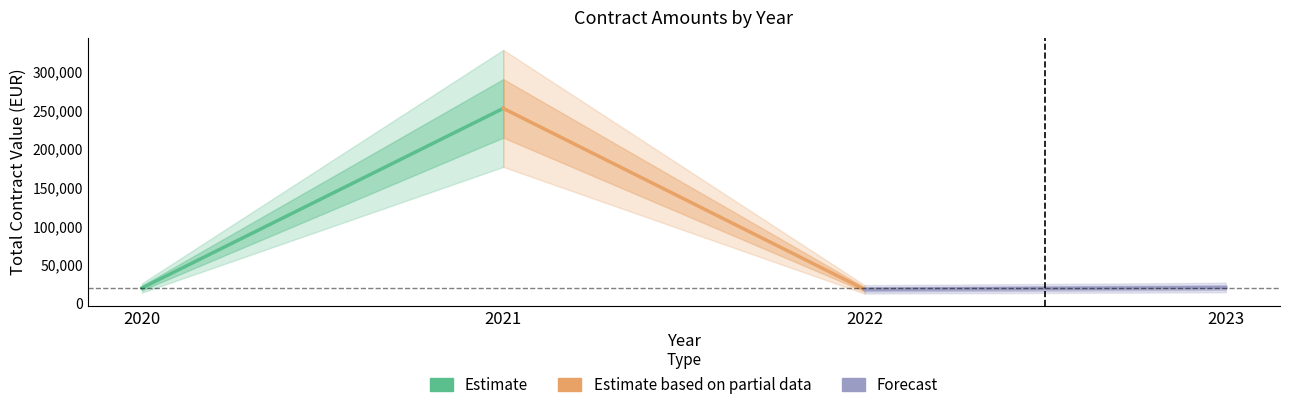

How many series are shown in this chart?

3